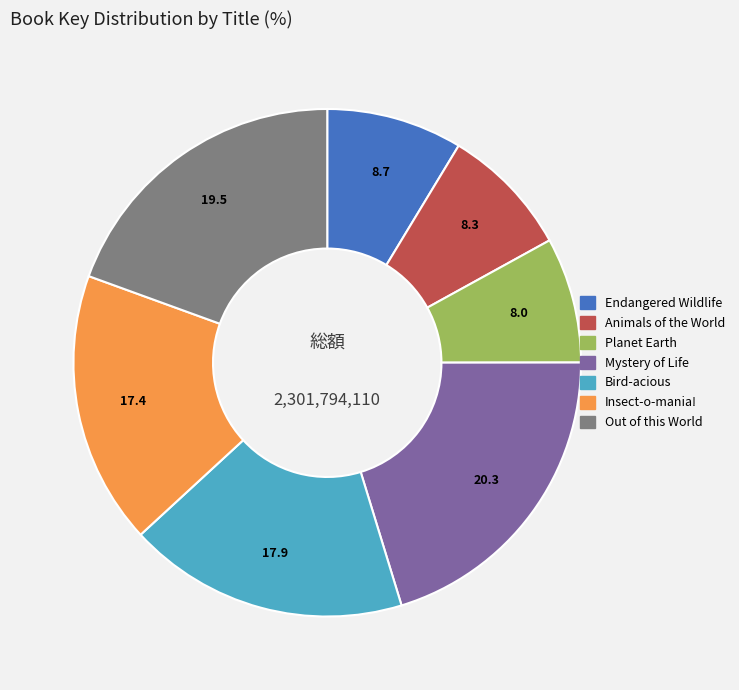

True or false: Animals of the World accounts for 8% of the total.

True